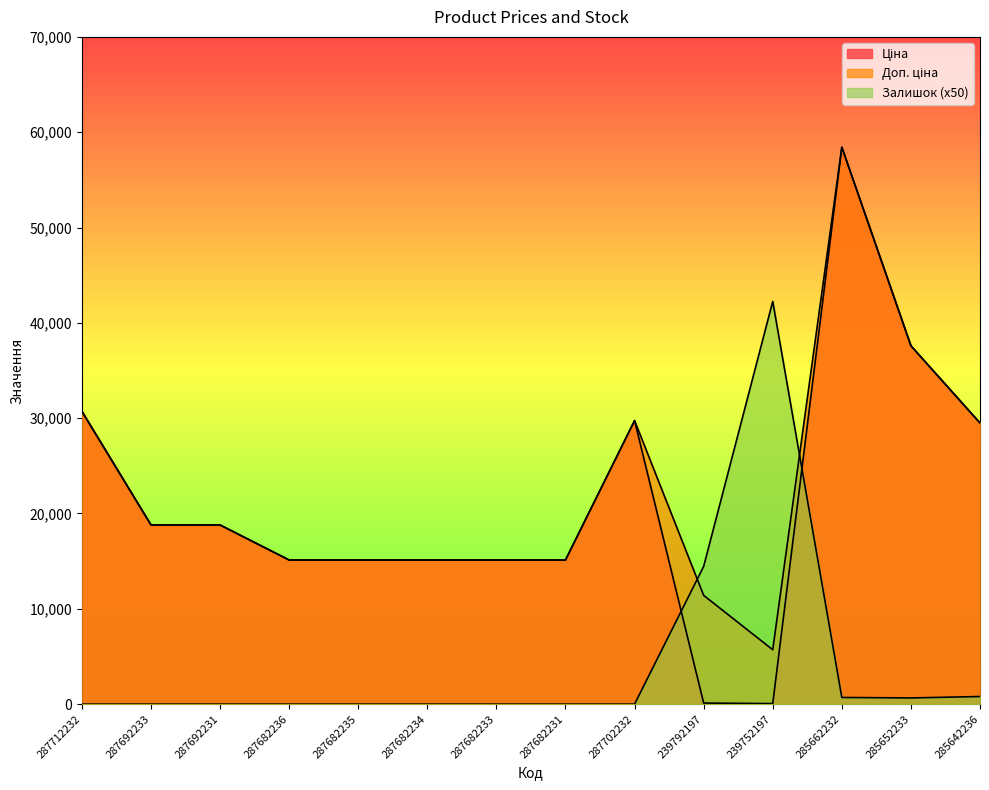

What is the greatest value displayed?

58426.5